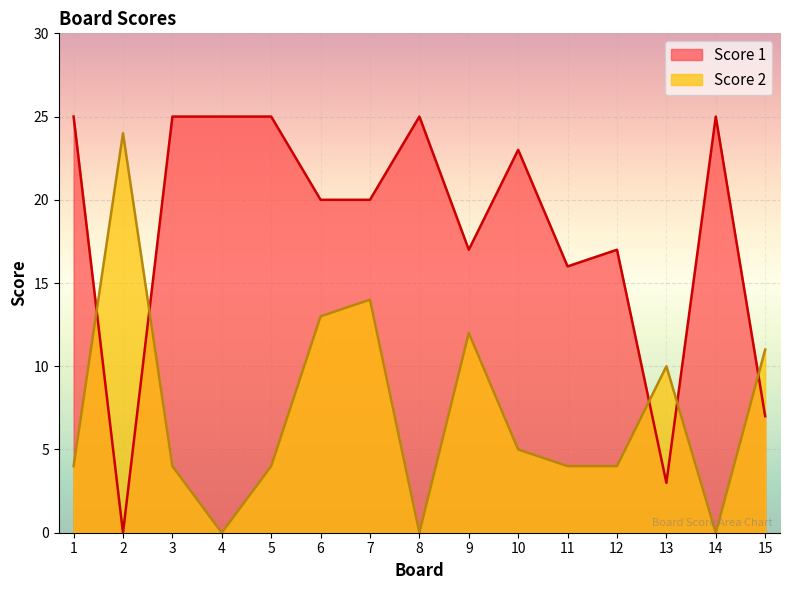

Rank the series by their average value, from highest to lowest.

Score 1, Score 2